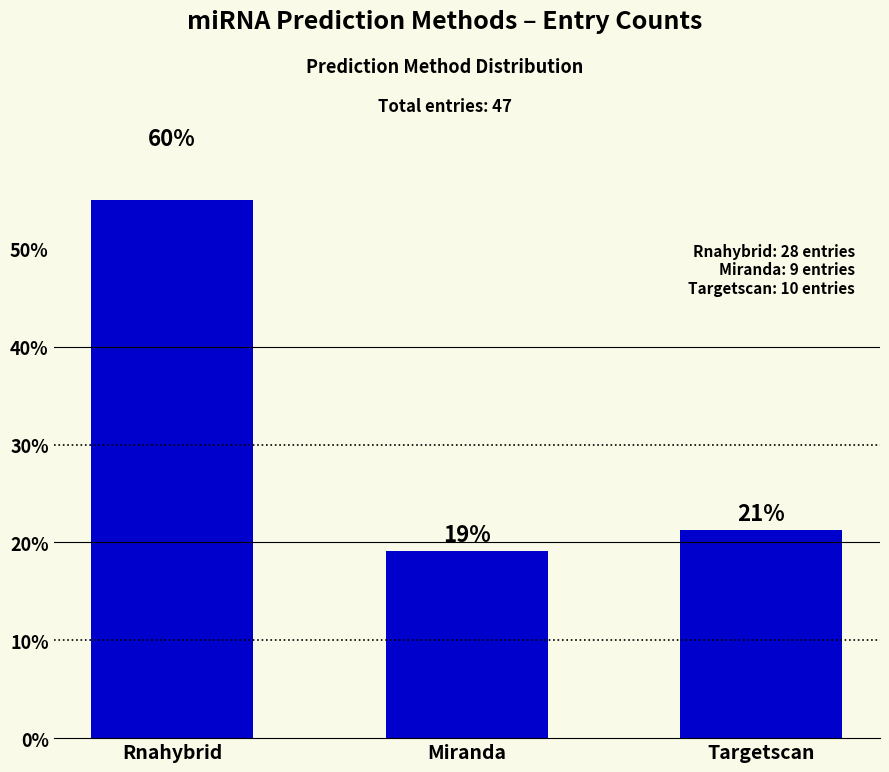

Where is the data nearest to the value 39?

Targetscan